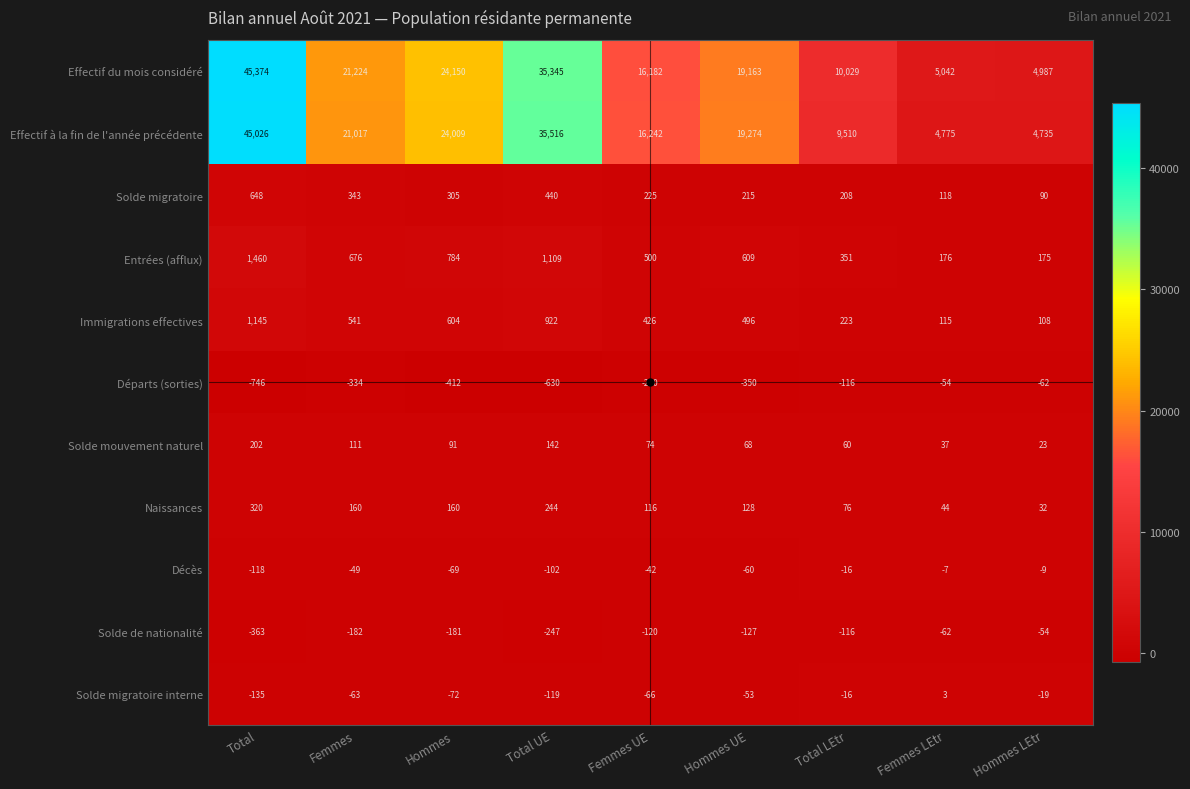

Rank the series at Femmes from lowest to highest value.

Départs (sorties), Solde de nationalité, Solde migratoire interne, Décès, Solde mouvement naturel, Naissances, Solde migratoire, Immigrations effectives, Entrées (afflux), Effectif à la fin de l'année précédente, Effectif du mois considéré